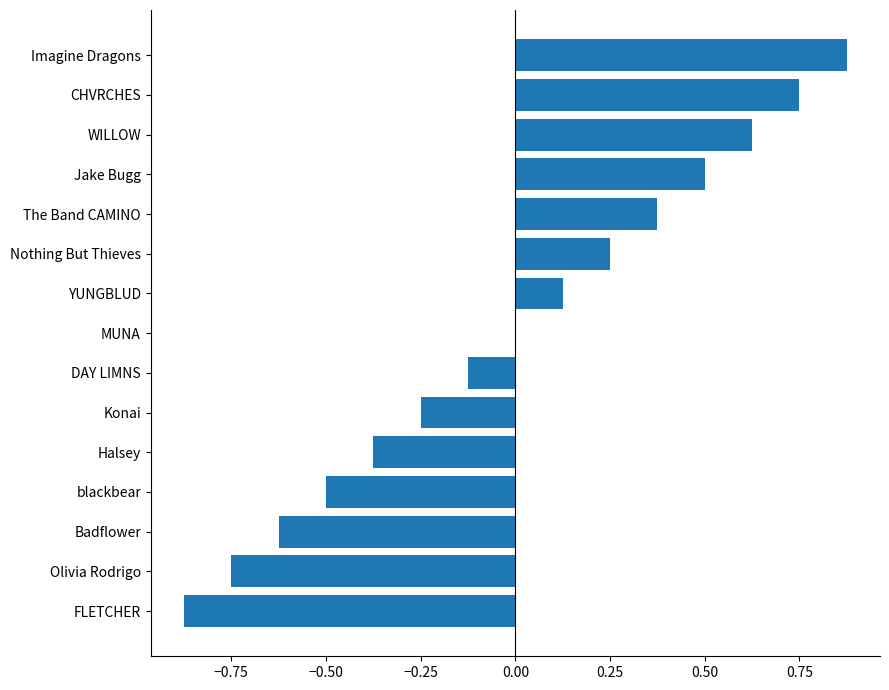

Which category has the highest value across all series?

Imagine Dragons